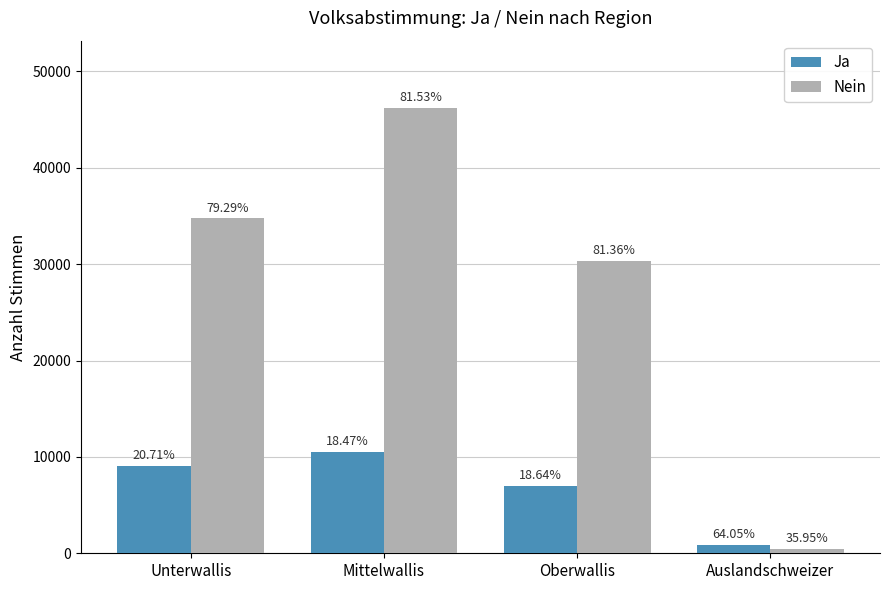

At which label is Ja closest to 5654?

Oberwallis